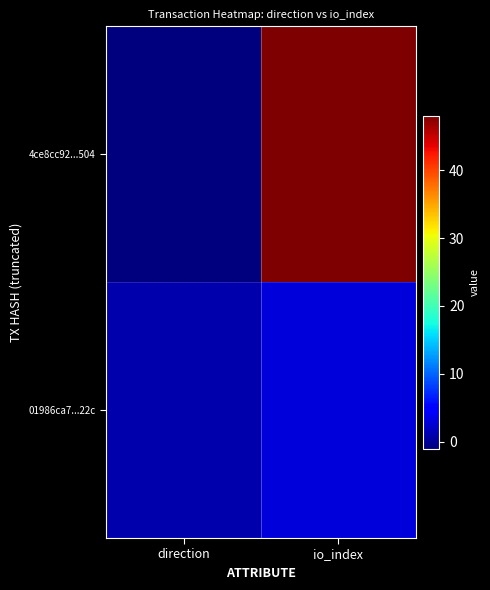

At which category does the chart reach its minimum across all series?

direction